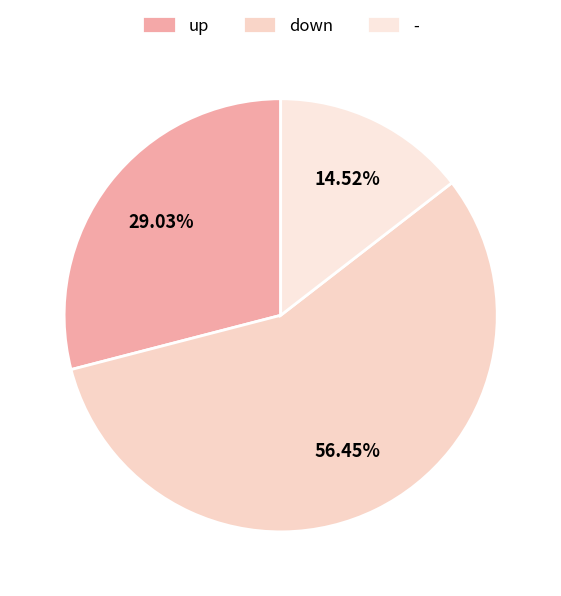

Rank the categories by value from lowest to highest.

-, up, down